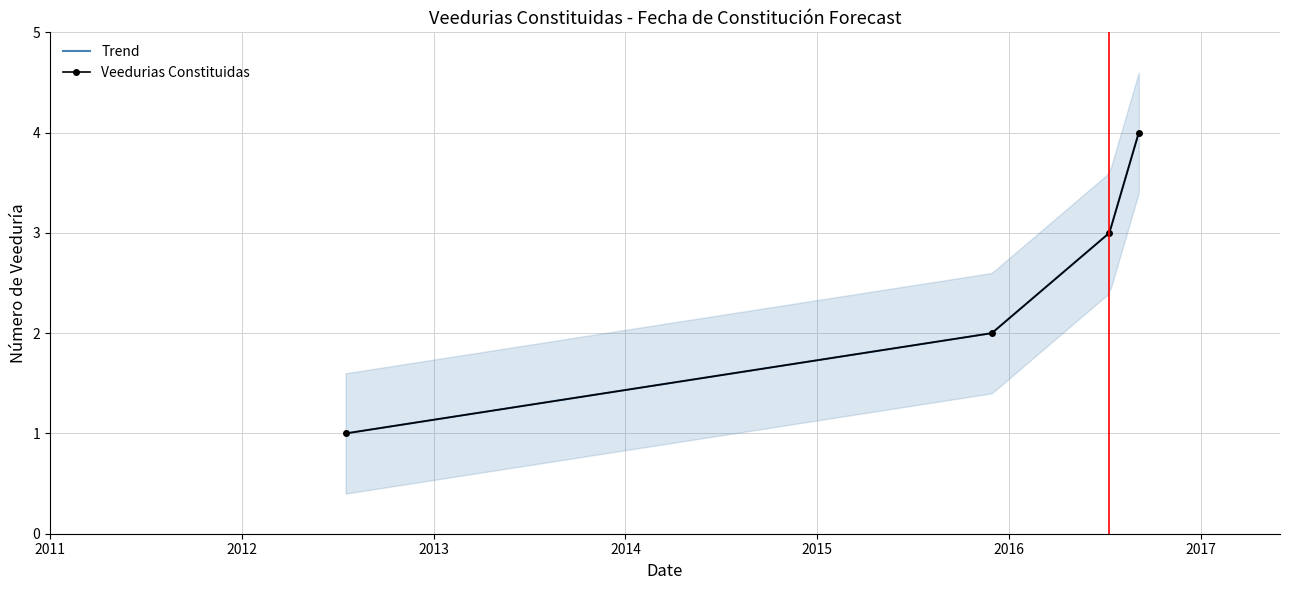

What is the label of the 2nd point from the left?

2015-11-30